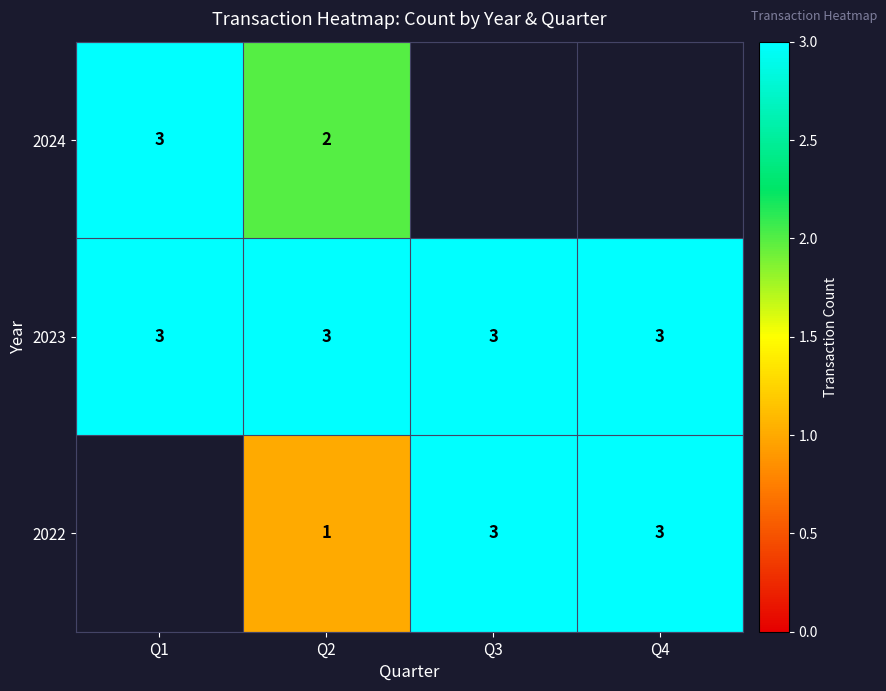

How many series are shown in this chart?

3